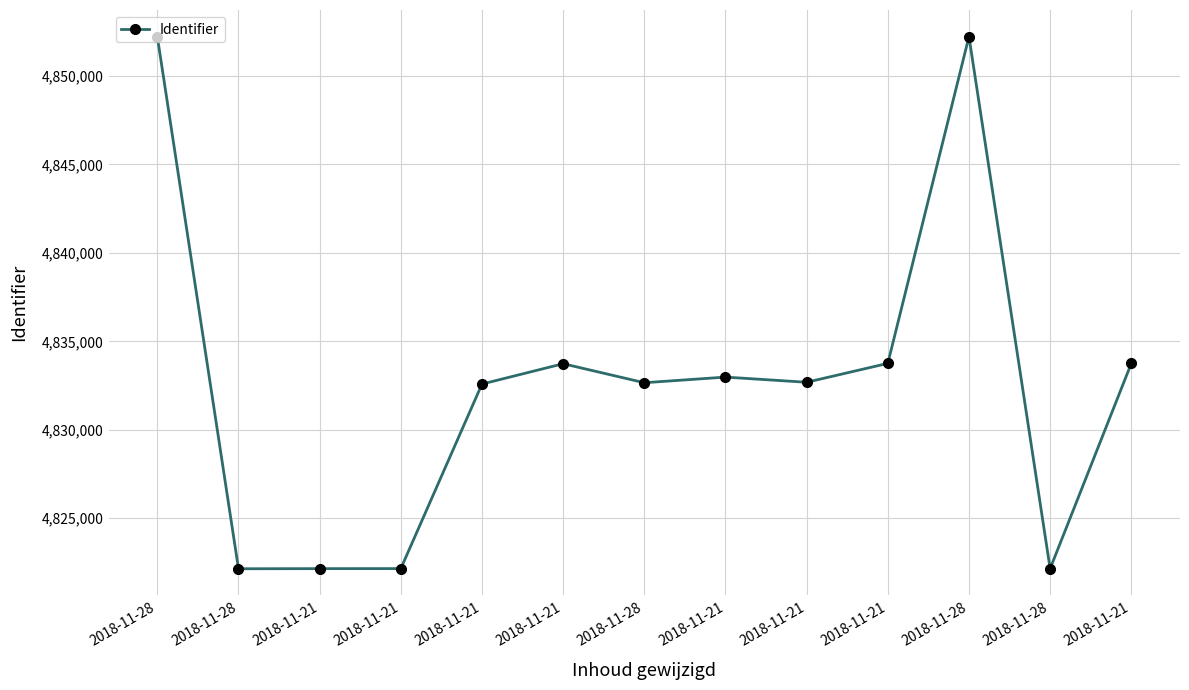

What is the sum of the values at 2018-11-21 and 2018-11-21?

9654837